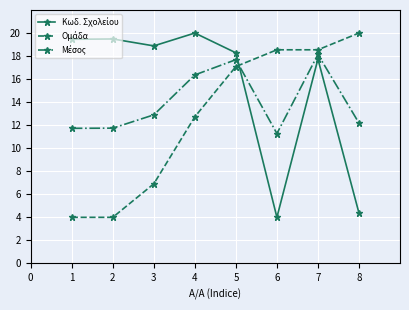

What is the greatest value displayed?

20.0